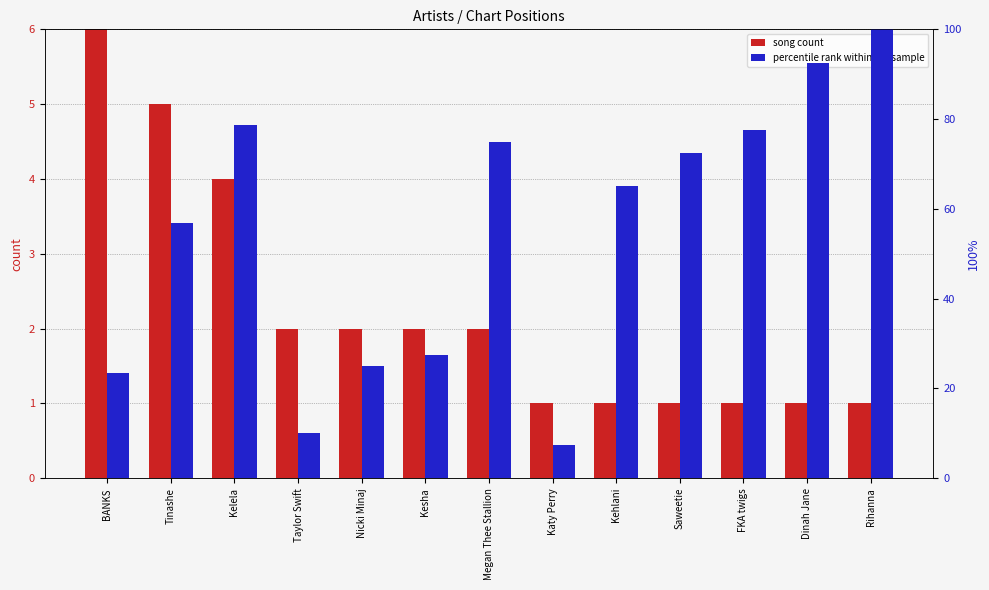

Which series has the largest total across all categories?

percentile rank within the sample